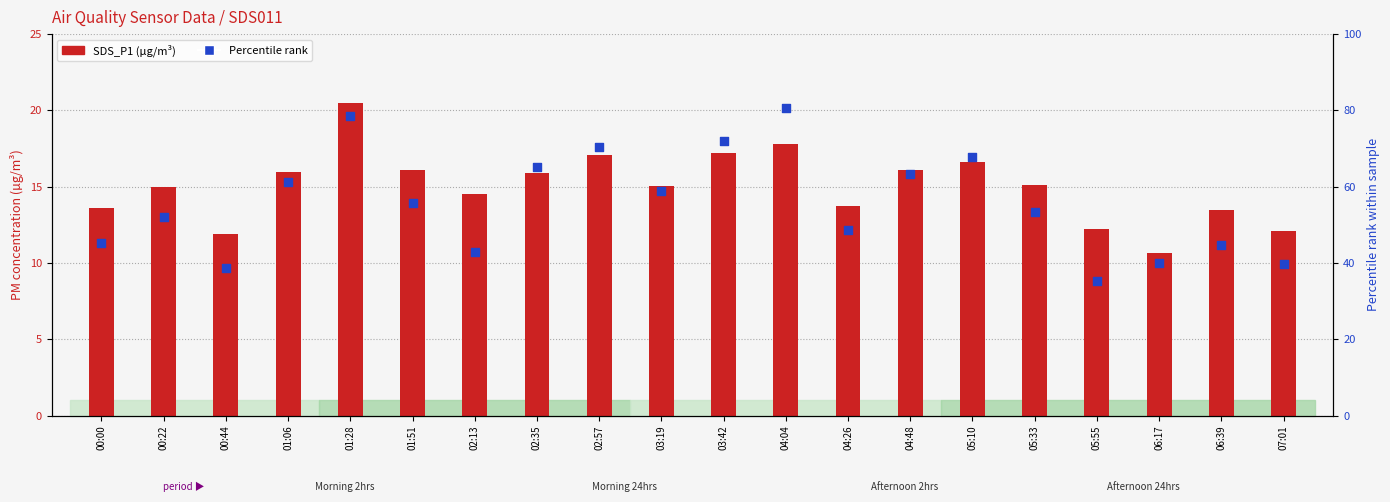

At how many categories does at least one series exceed 40?

17